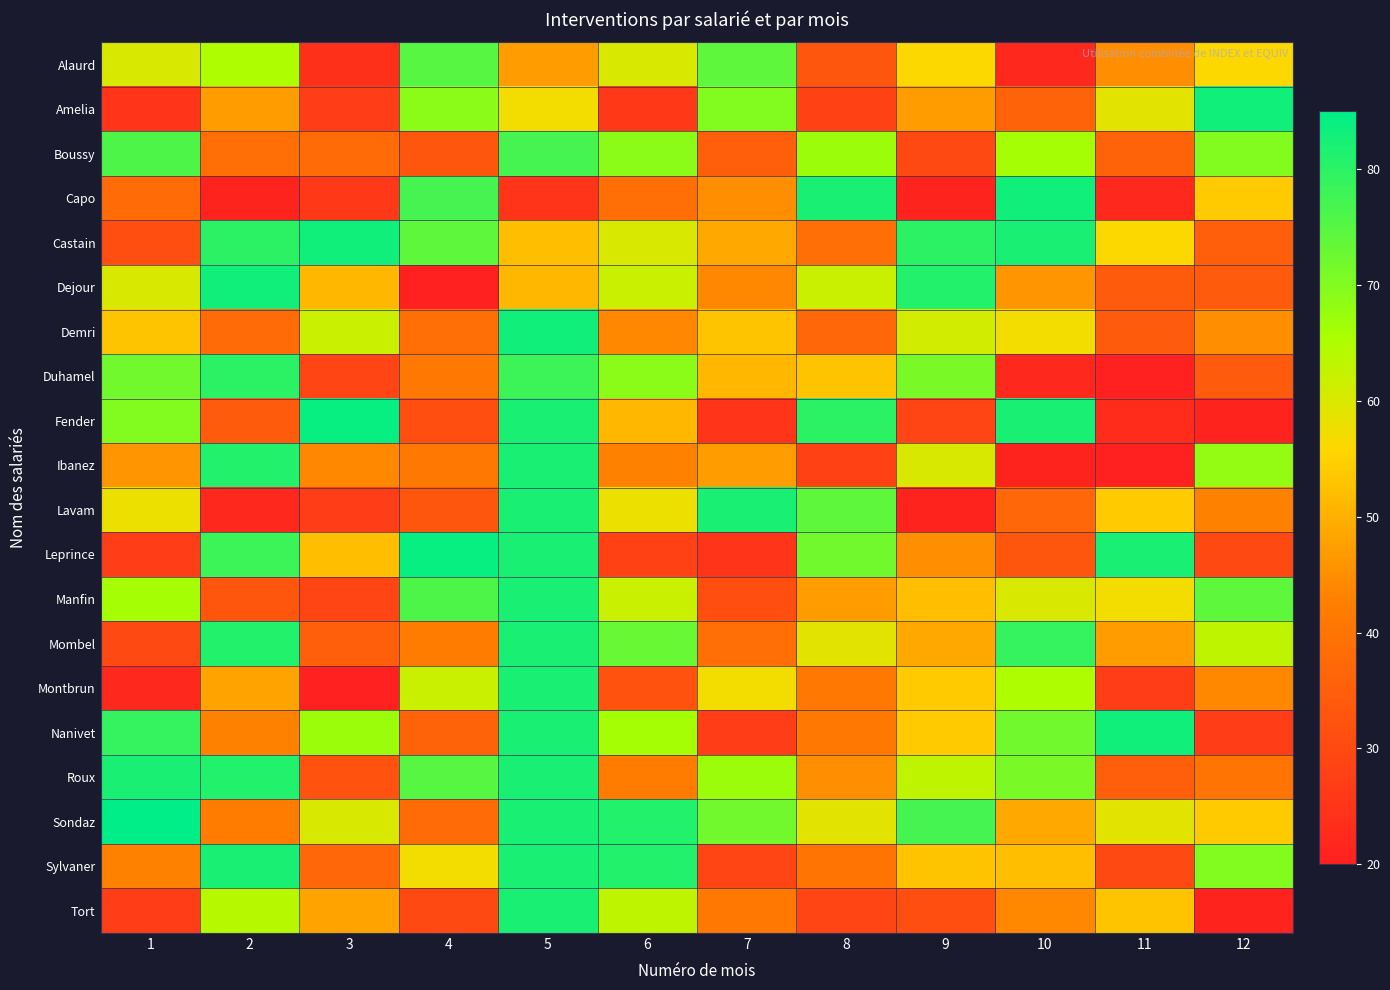

Reading left to right, transcribe all the data shown in this chart.

Alaurd: 1=60	2=65	3=24	4=75	5=47	6=60	7=74	8=33	9=56	10=22	11=45	12=56
Amelia: 1=25	2=47	3=27	4=69	5=57	6=26	7=70	8=28	9=47	10=36	11=59	12=83
Boussy: 1=76	2=39	3=38	4=33	5=77	6=69	7=35	8=67	9=30	10=66	11=36	12=70
Capo: 1=38	2=21	3=26	4=77	5=25	6=39	7=45	8=82	9=21	10=83	11=22	12=54
Castain: 1=31	2=80	3=83	4=74	5=52	6=60	7=49	8=39	9=80	10=82	11=56	12=35
Dejour: 1=60	2=83	3=51	4=20	5=51	6=62	7=44	8=62	9=81	10=46	11=34	12=34
Demri: 1=53	2=38	3=62	4=39	5=83	6=44	7=53	8=37	9=61	10=57	11=34	12=45
Duhamel: 1=72	2=80	3=29	4=41	5=78	6=69	7=51	8=53	9=71	10=22	11=20	12=34
Fender: 1=70	2=34	3=84	4=31	5=82	6=51	7=25	8=80	9=29	10=82	11=23	12=21
Ibanez: 1=46	2=81	3=44	4=41	5=82	6=43	7=47	8=28	9=60	10=21	11=20	12=68
Lavam: 1=58	2=22	3=27	4=33	5=82	6=58	7=82	8=74	9=21	10=37	11=54	12=43
Leprince: 1=27	2=78	3=52	4=84	5=82	6=28	7=25	8=72	9=45	10=33	11=82	12=30
Manfin: 1=66	2=33	3=29	4=76	5=82	6=62	7=31	8=47	9=52	10=60	11=57	12=74
Mombel: 1=30	2=81	3=35	4=42	5=82	6=73	7=39	8=59	9=49	10=79	11=47	12=63
Montbrun: 1=22	2=48	3=20	4=62	5=82	6=32	7=57	8=41	9=54	10=65	11=27	12=44
Nanivet: 1=79	2=43	3=67	4=36	5=82	6=66	7=27	8=41	9=54	10=72	11=83	12=27
Roux: 1=82	2=81	3=32	4=75	5=82	6=42	7=67	8=45	9=63	10=71	11=35	12=40
Sondaz: 1=85	2=42	3=60	4=38	5=82	6=81	7=72	8=59	9=77	10=49	11=59	12=54
Sylvaner: 1=43	2=82	3=37	4=57	5=82	6=81	7=29	8=40	9=53	10=52	11=30	12=70
Tort: 1=27	2=64	3=48	4=30	5=82	6=63	7=41	8=29	9=31	10=44	11=53	12=21